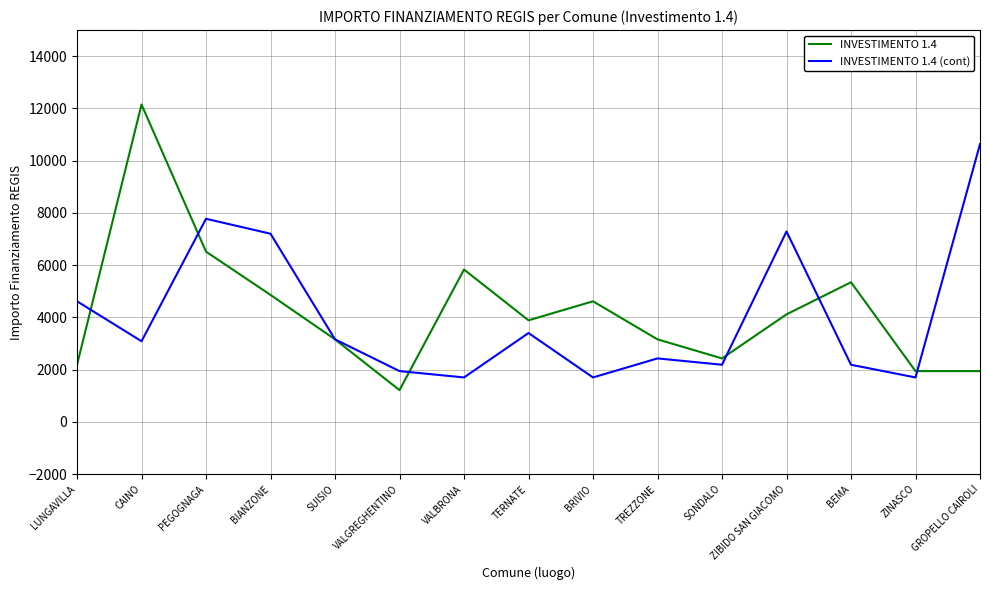

Reading left to right, list all the values displayed in this chart.

INVESTIMENTO 1.4: 2187	12150	6517	4860	3159	1215	5832	3888	4617	3159	2430	4116	5346	1944	1944
INVESTIMENTO 1.4 (cont): 4617	3087	7776	7203	3159	1944	1701	3402	1701	2430	2187	7290	2187	1701	10633